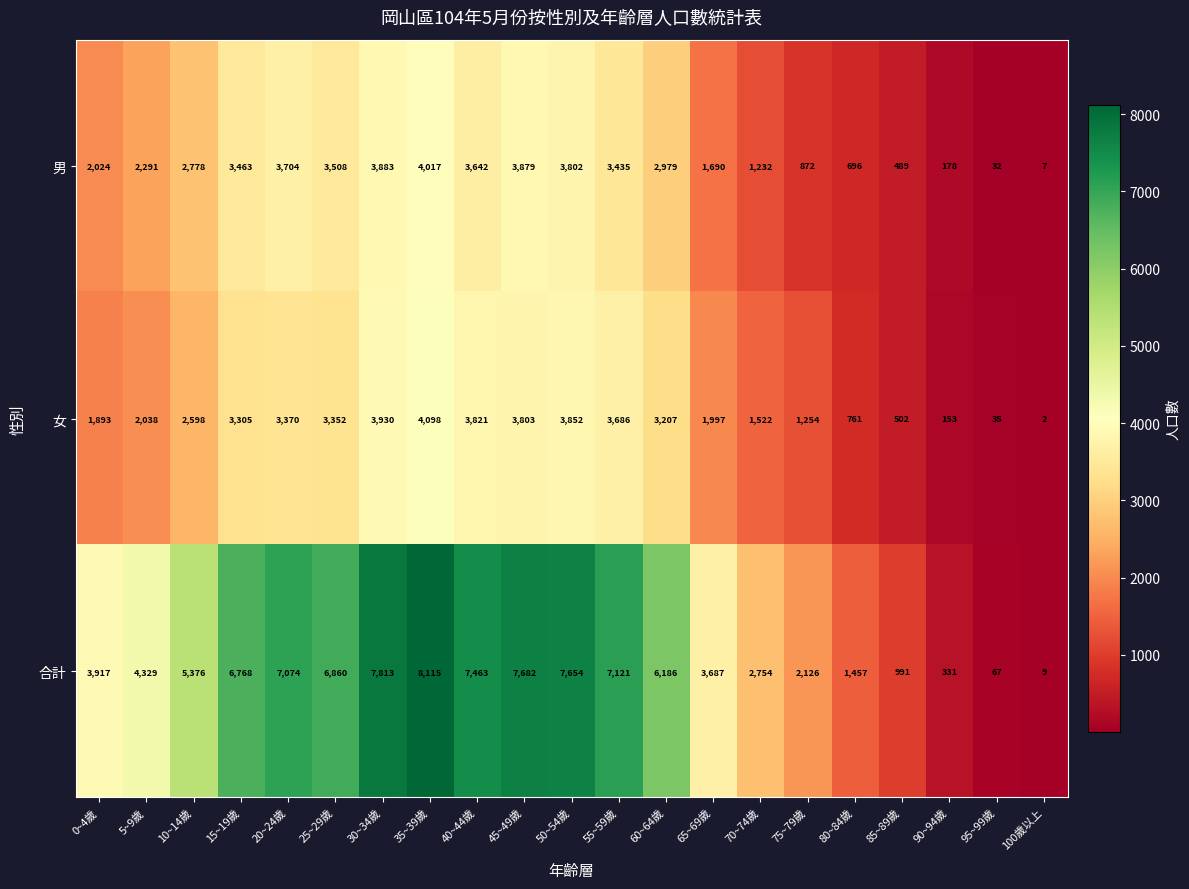

What is the minimum value shown in the chart?

2